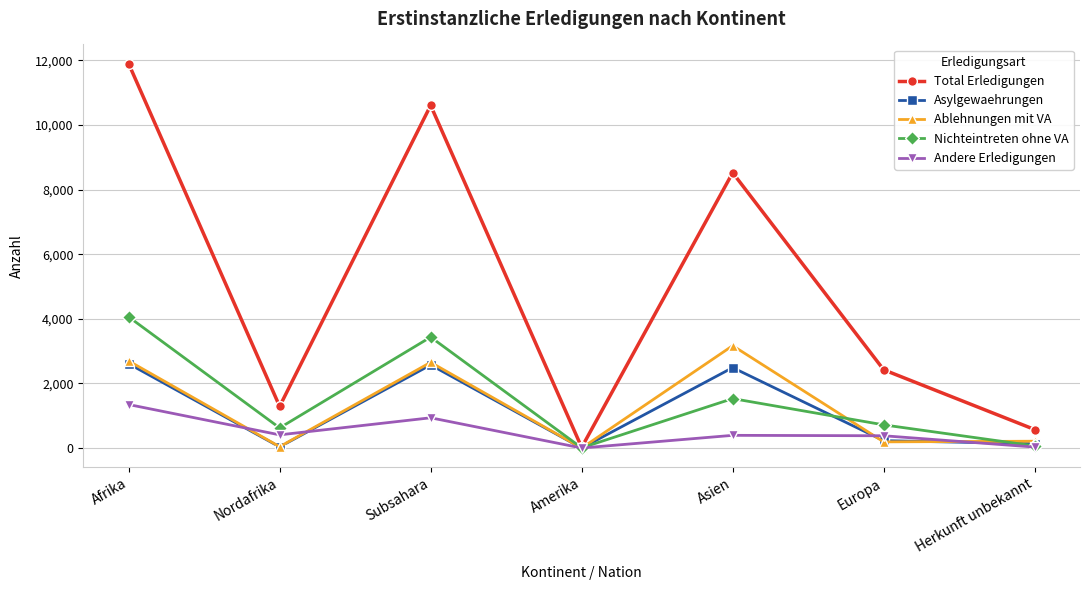

What is the label of the 1st point from the right?

Herkunft unbekannt